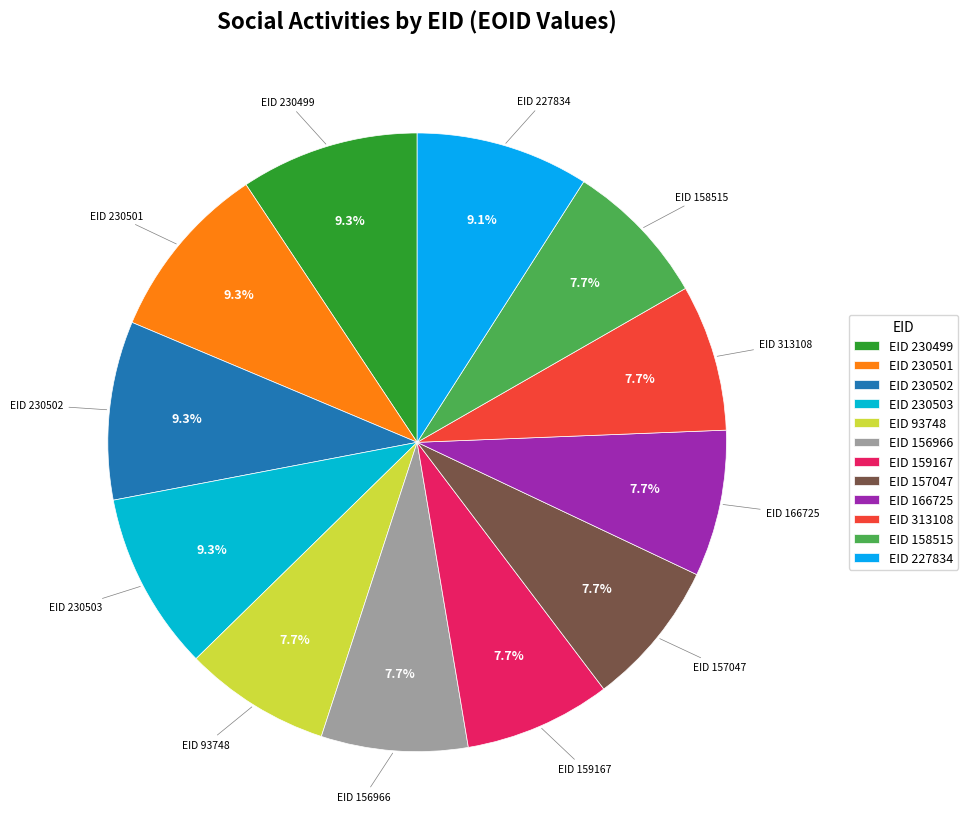

What is the total percentage of EID 230499 and EID 157047?

17.0%